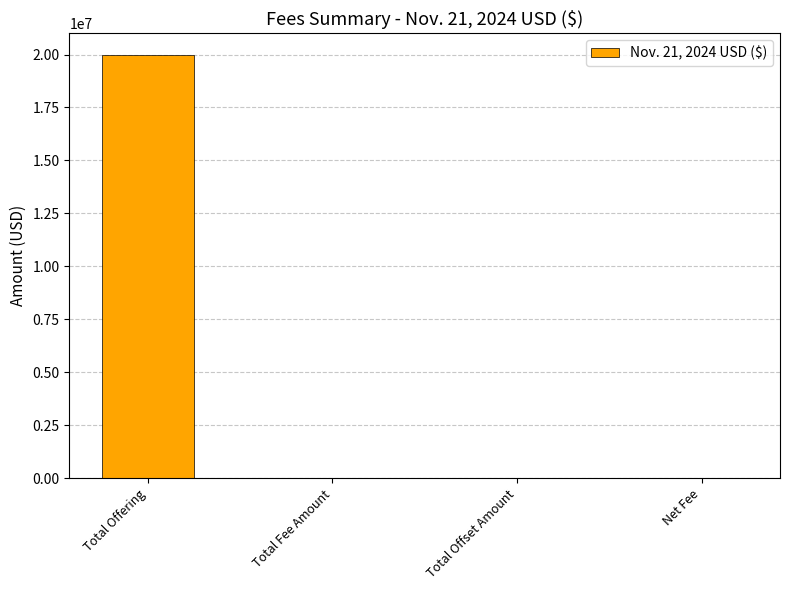

What is the ratio of the value at Net Fee to the value at Total Fee Amount?

1.0